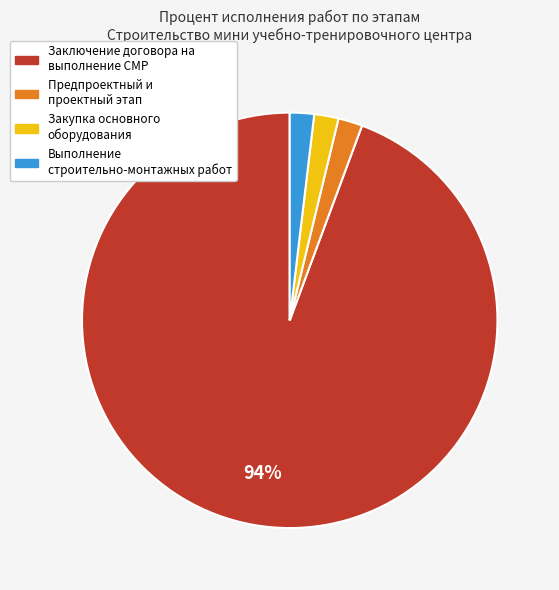

Is there a majority slice in this chart?

Yes